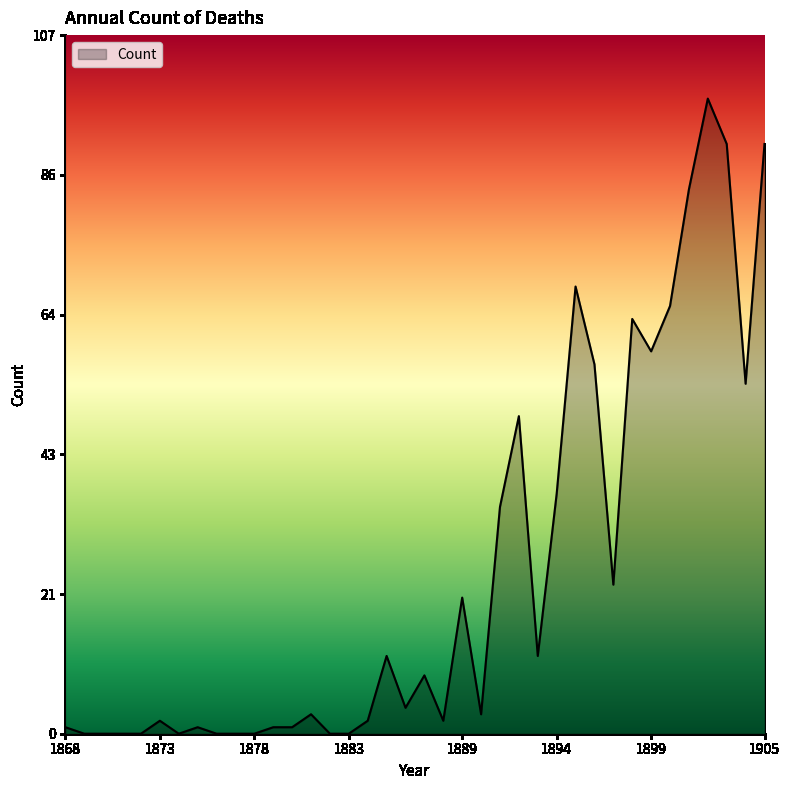

What is the maximum value shown in the chart?

98